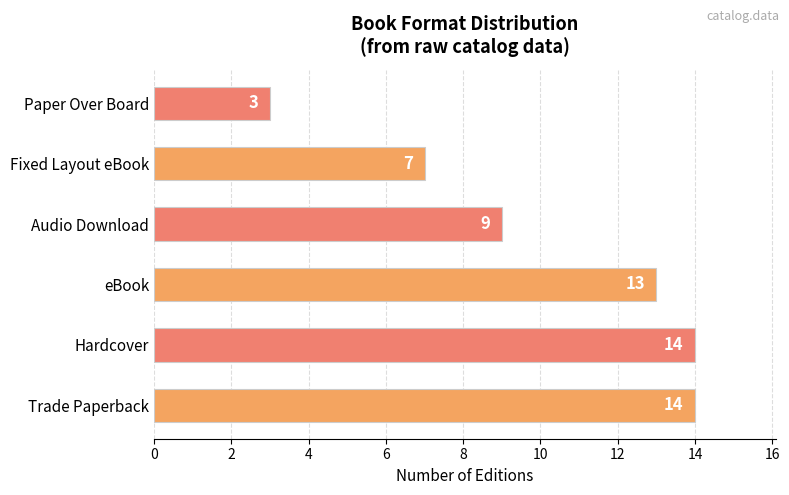

Are the bars grouped side by side (vs. stacked)?

No